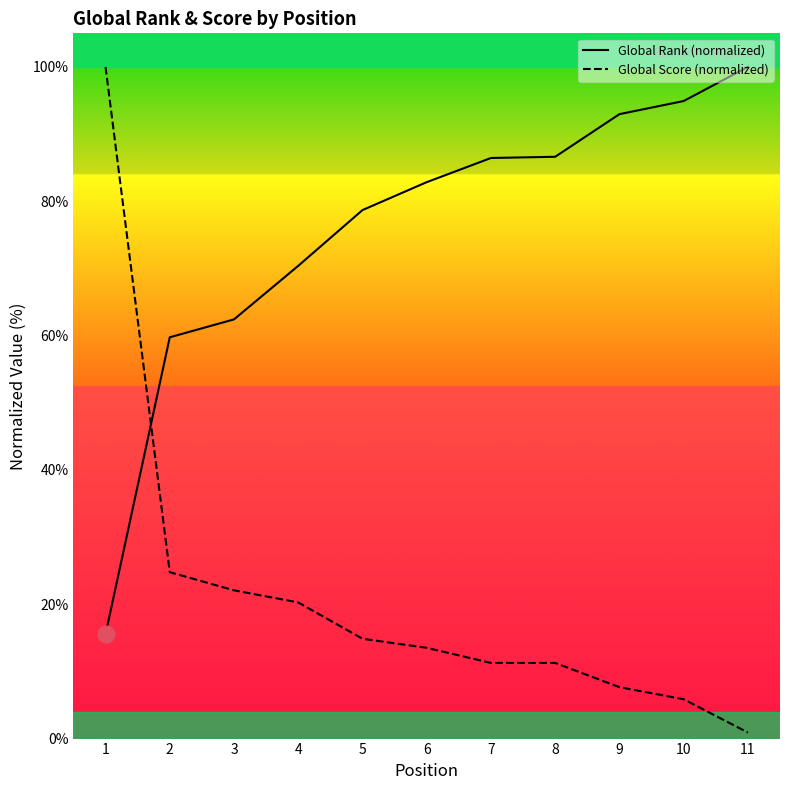

How many lines are shown in the chart?

2